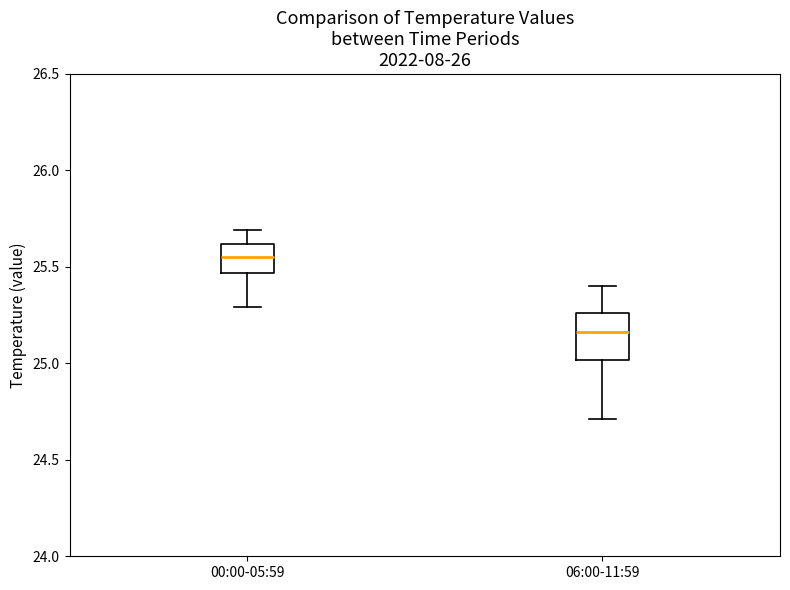

Which box has the highest median line?

00:00-05:59